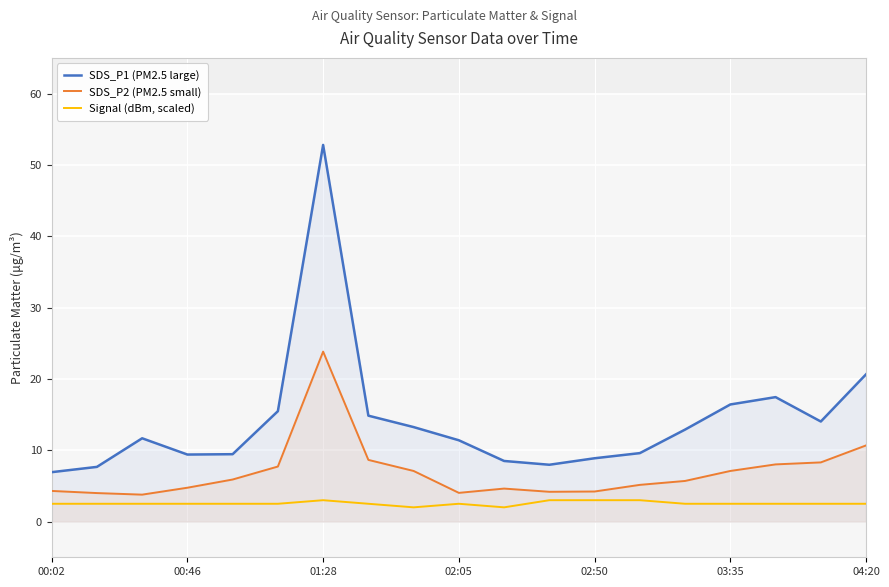

Rank the series by their average value, from highest to lowest.

SDS_P1 (PM2.5 large), SDS_P2 (PM2.5 small), Signal (dBm, scaled)